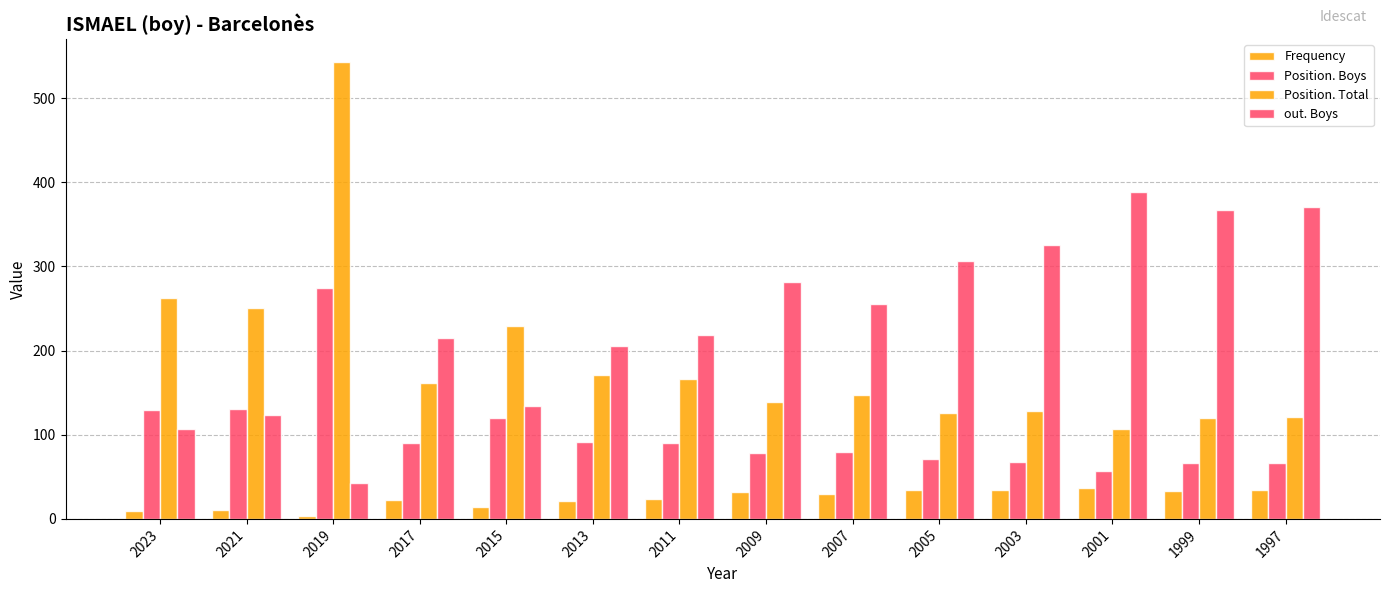

What is the difference between the maximum and second lowest values in the Frequency series?

28